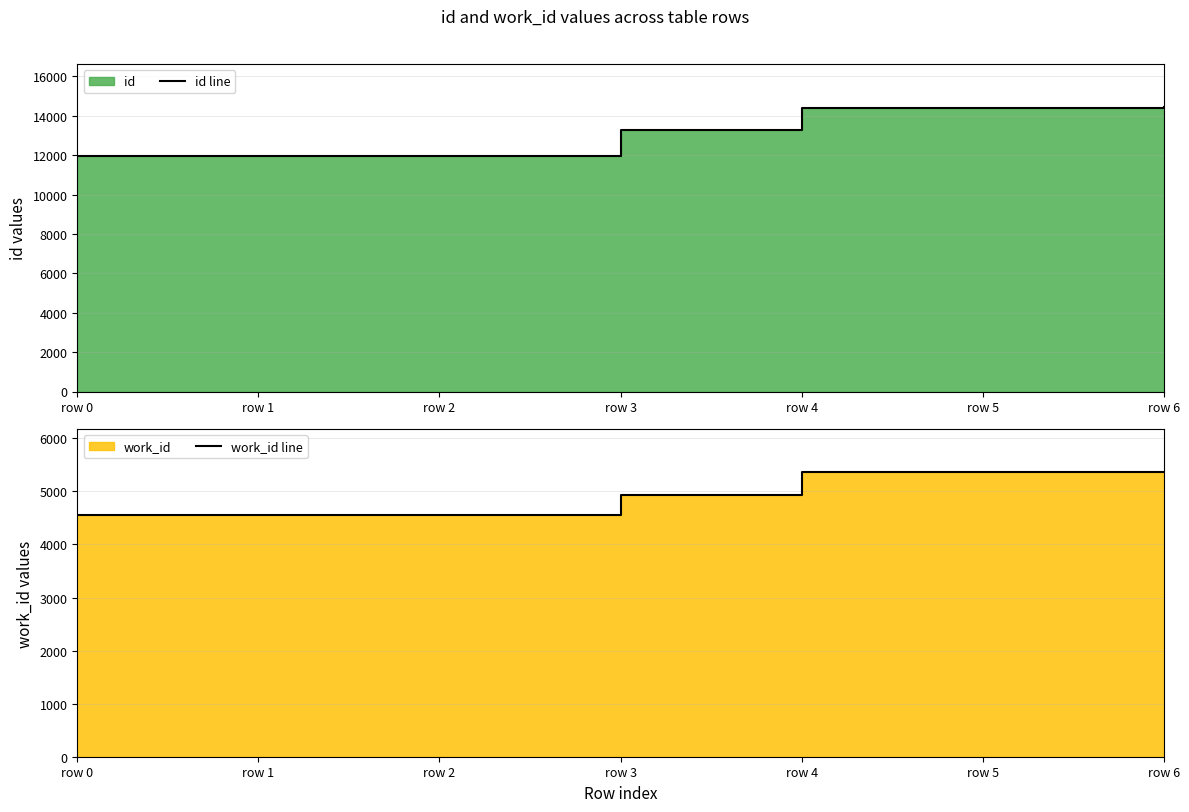

True or false: work_id line and id line cross at least once.

False